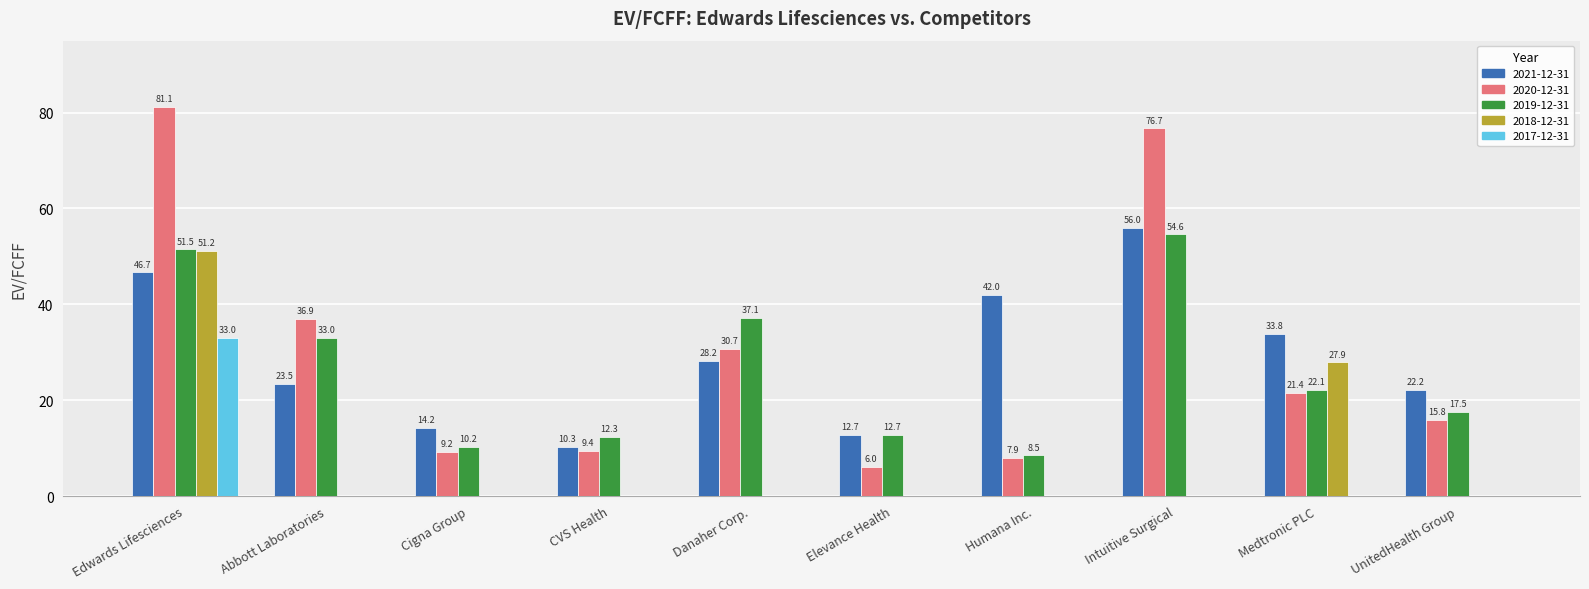

At which label is 2018-12-31 closest to 25?

Medtronic PLC